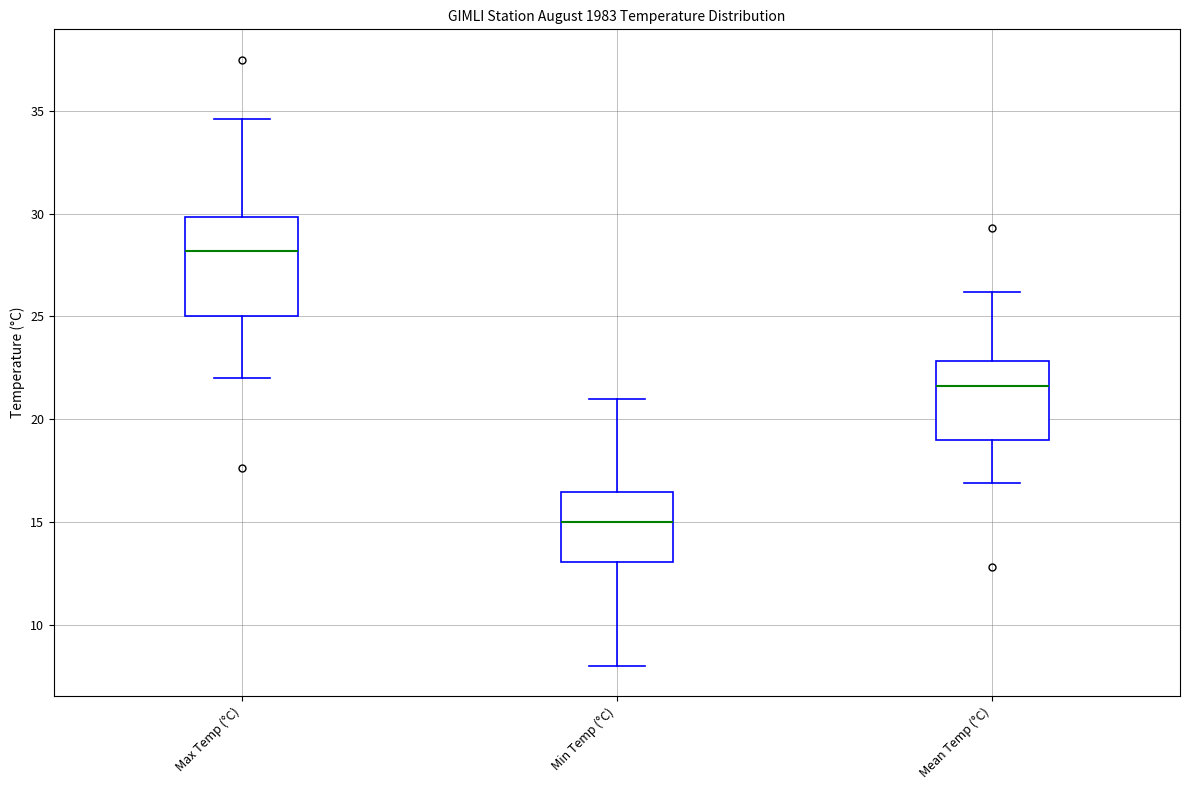

Reading left to right, read every box against the y-axis: the position of its median line, the range the box covers, and the ends of its whiskers. The values are not printed on the chart, so give them approximately, as read against the axis.

Max Temp (°C): median 28.0, box 25.0 to 30.0, whiskers 22.0 to 34.5
Min Temp (°C): median 15.0, box 13.0 to 16.5, whiskers 8.0 to 21.0
Mean Temp (°C): median 21.5, box 19.0 to 23.0, whiskers 17.0 to 26.0